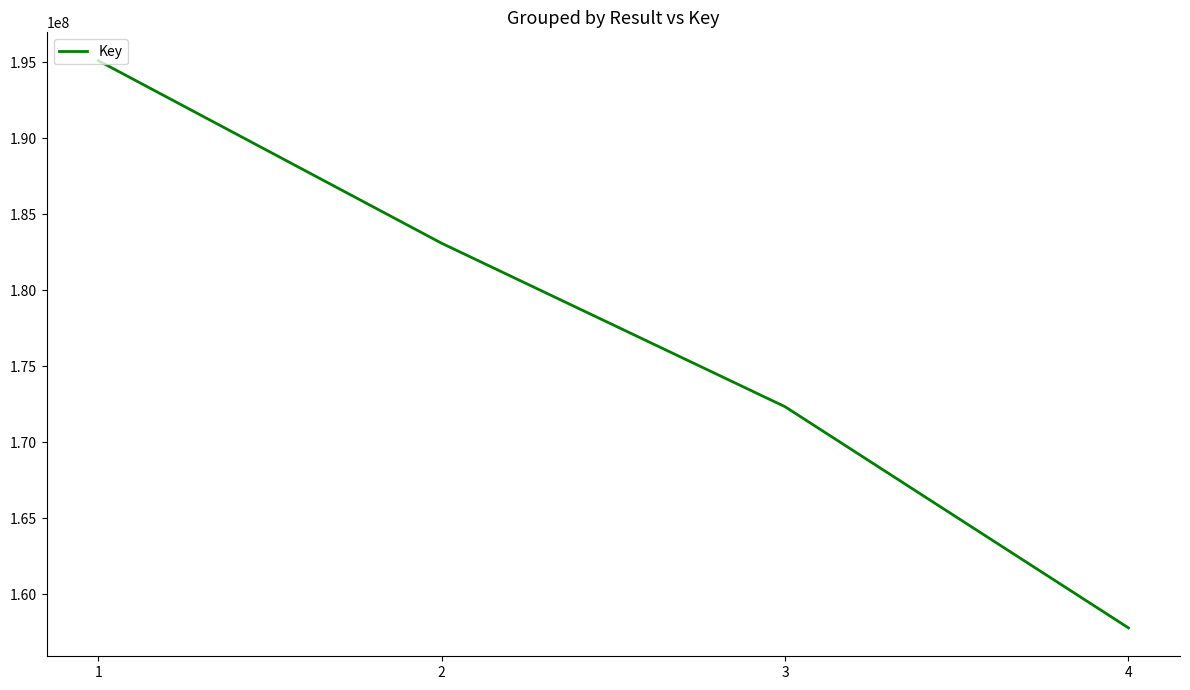

What is the change in value from 2 to 3?

-10751540